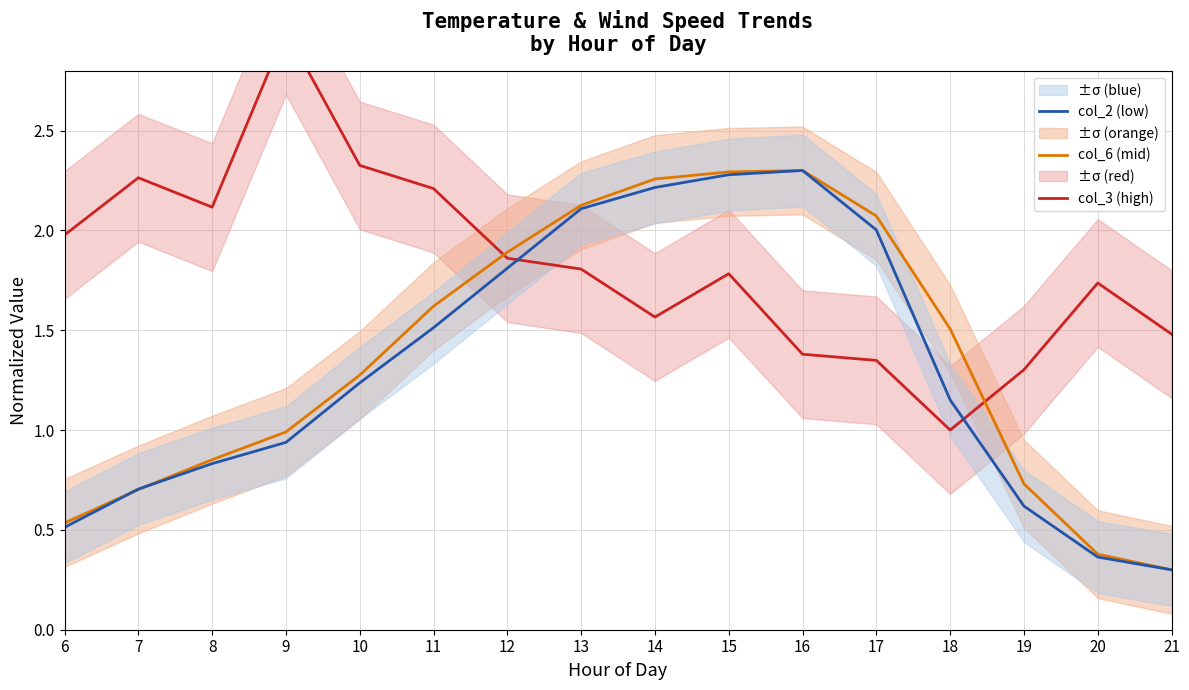

What is the difference between the col_3 (high) values at 8 and 9?

0.9